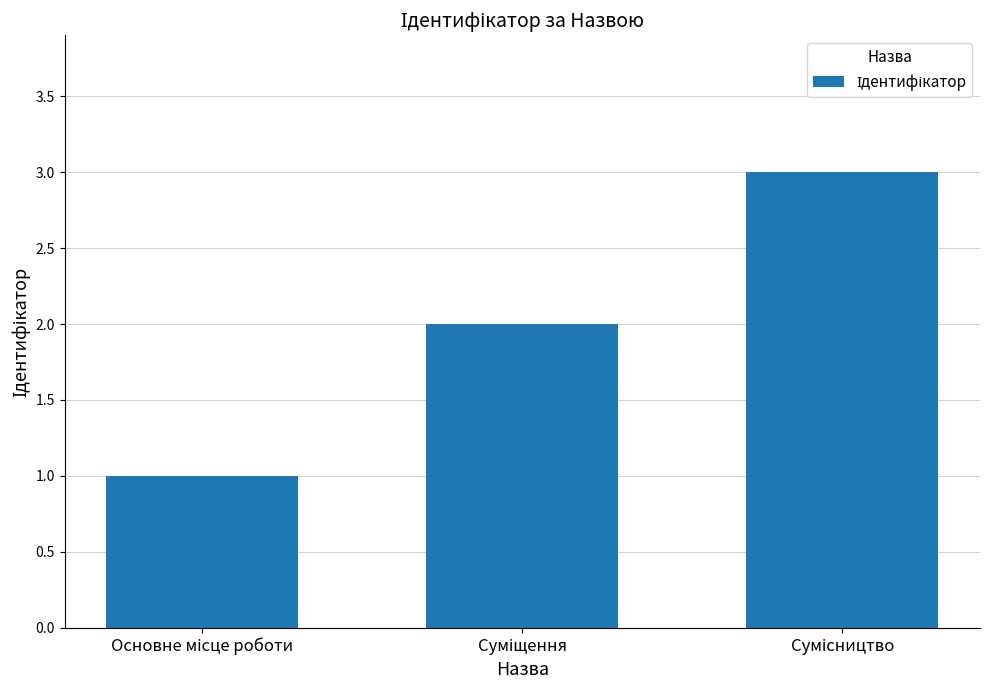

What is the sum of all values?

6